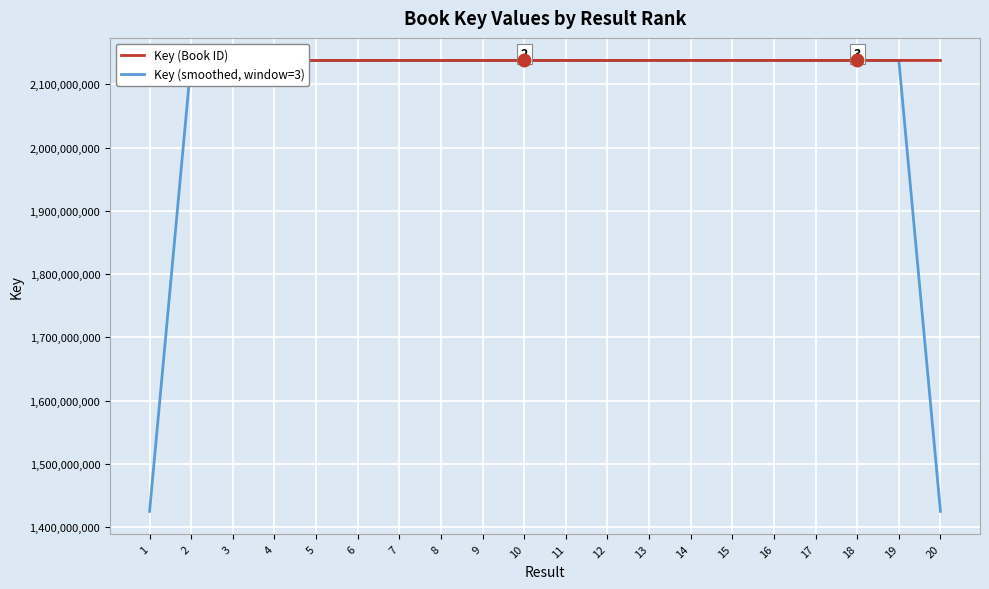

How many values in the Key (Book ID) series are below 2137700424?

10